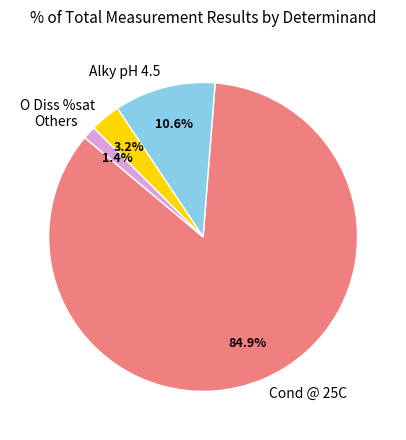

Which slice is the largest?

Cond @ 25C